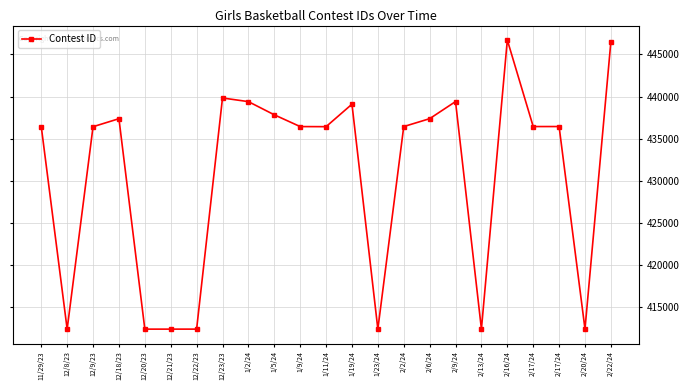

How many values are below 436447?

11